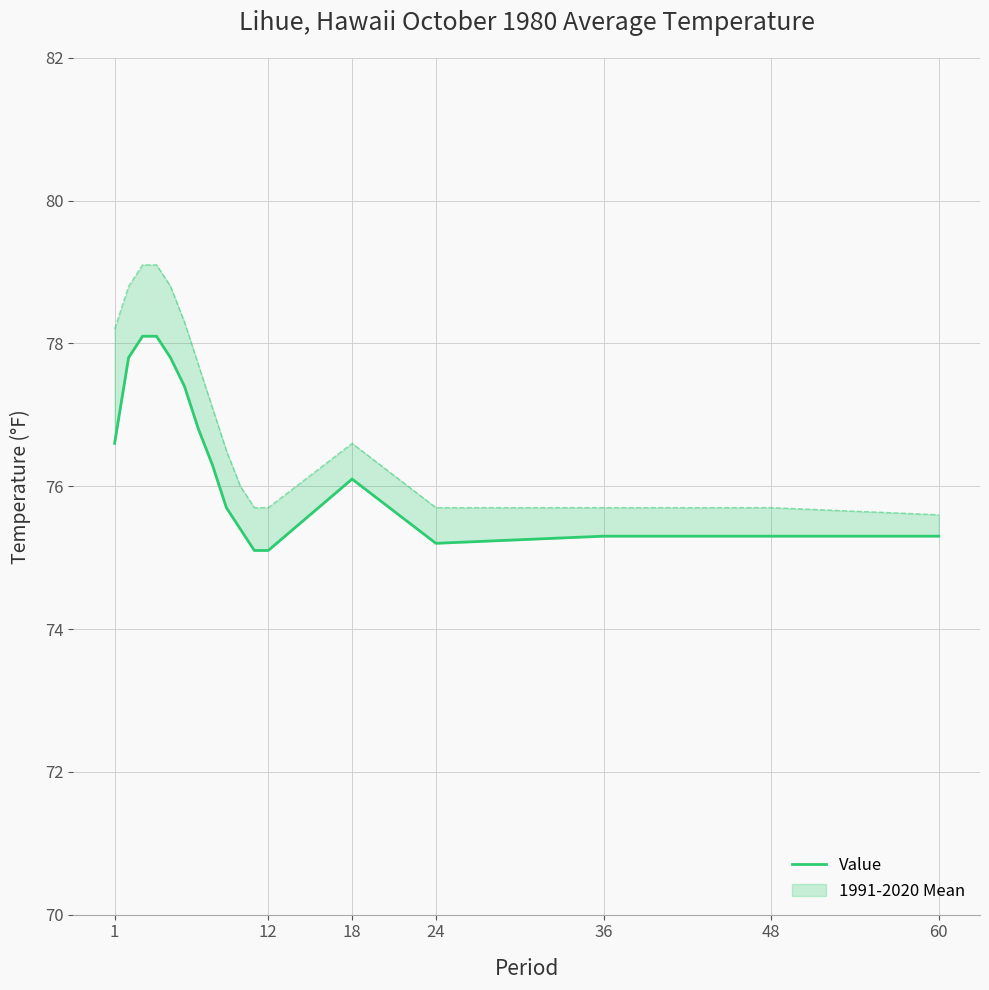

True or false: there are more than 2 points higher than both neighbors.

False